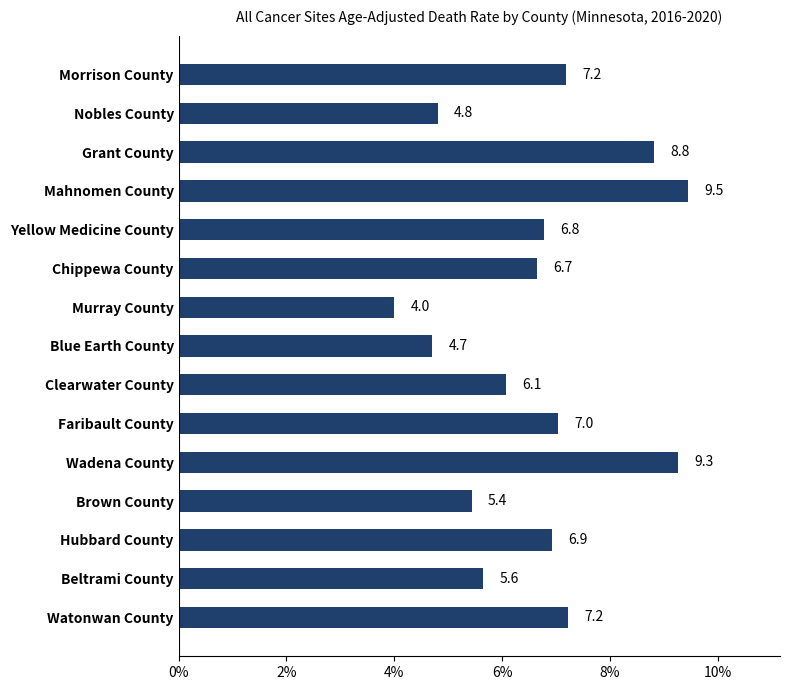

What position from the top is Chippewa County?

6